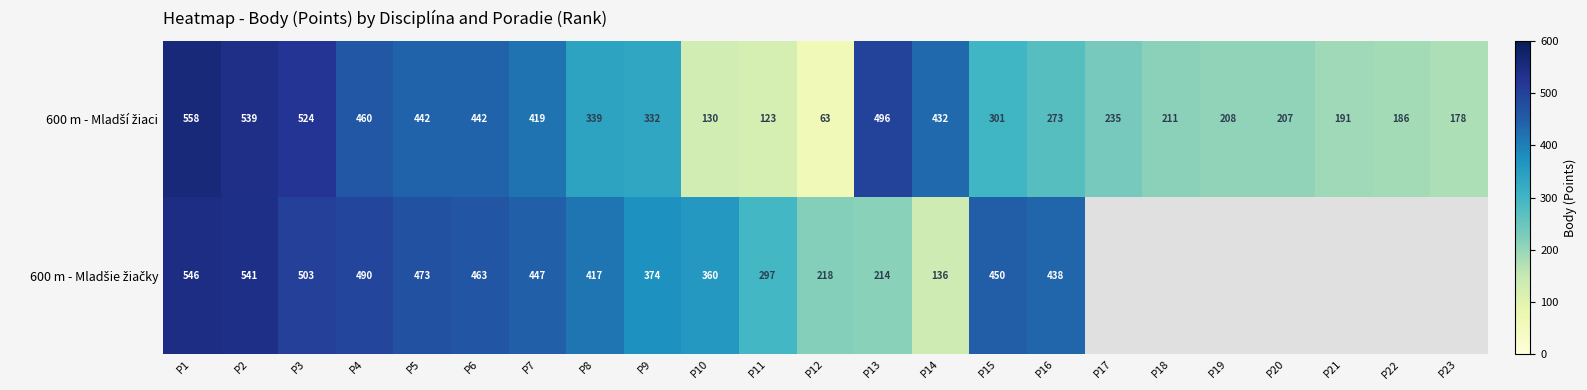

What is the minimum value shown in the chart?

63.0